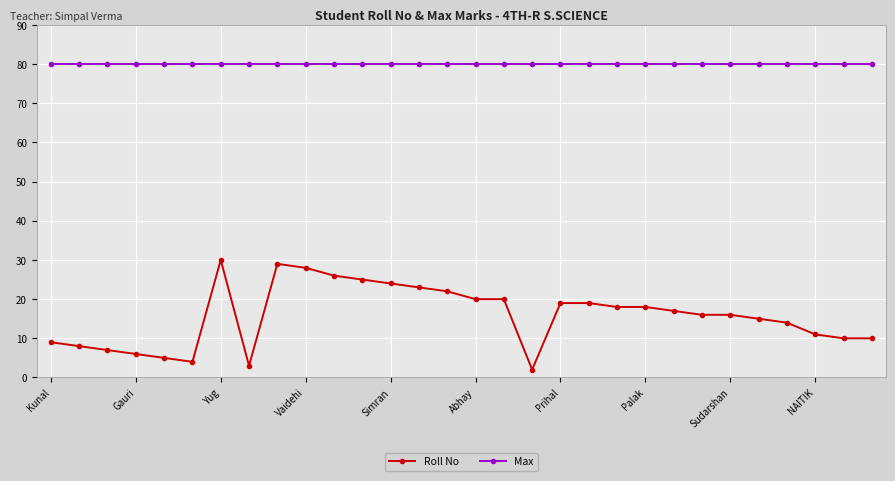

Rank the series by their average value, from highest to lowest.

Max, Roll No